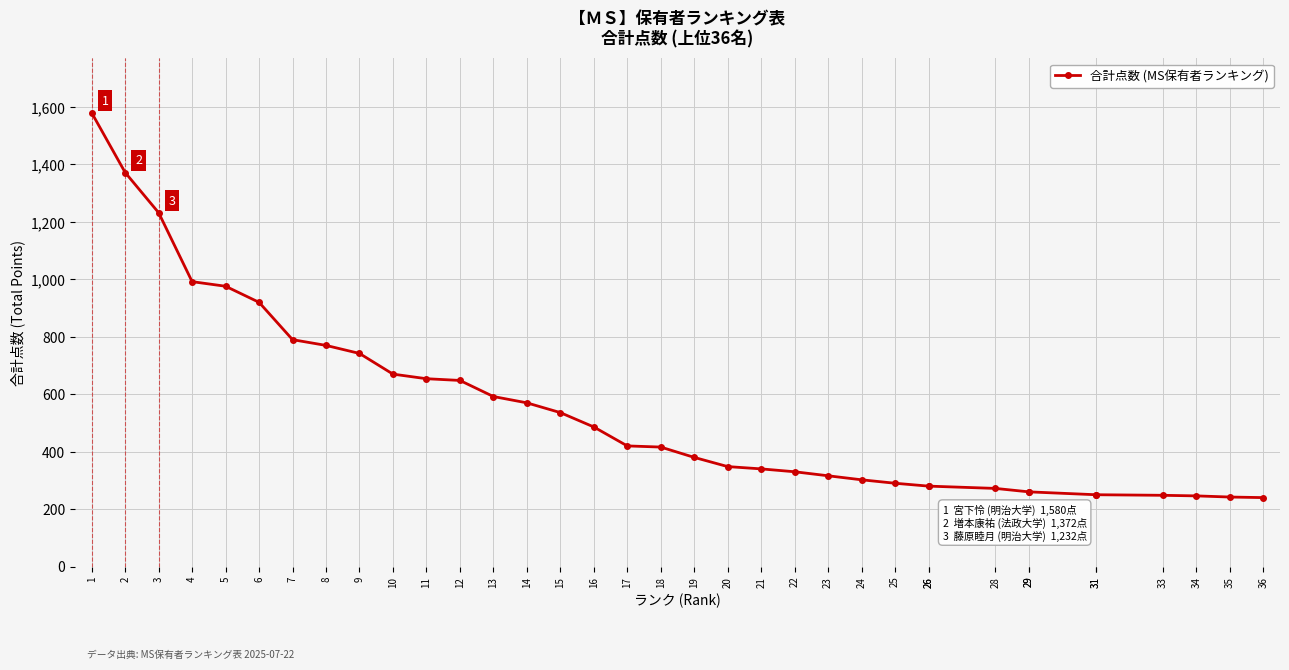

What is the sum of the values at 25 and 22?

620